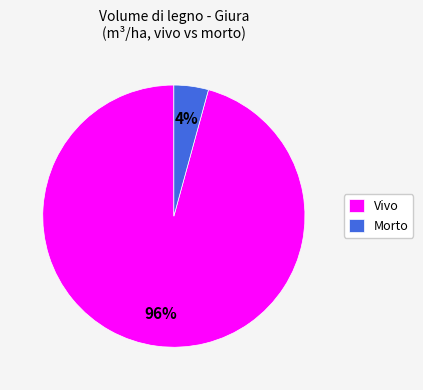

Does Vivo represent more than half of the total?

Yes